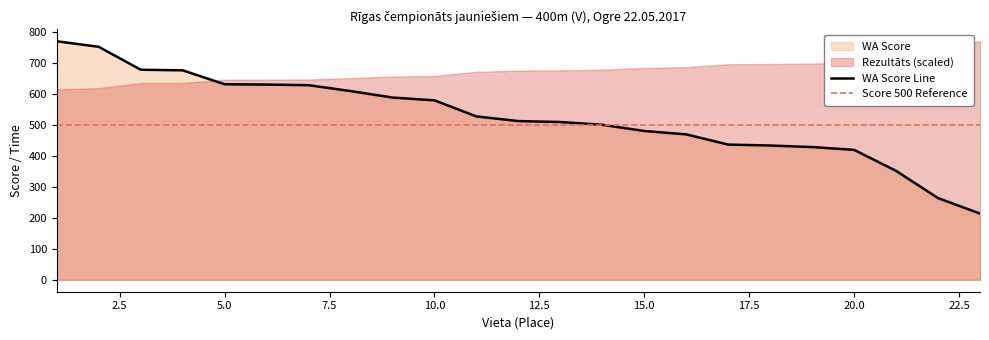

True or false: there are more than 2 points higher than both neighbors.

False